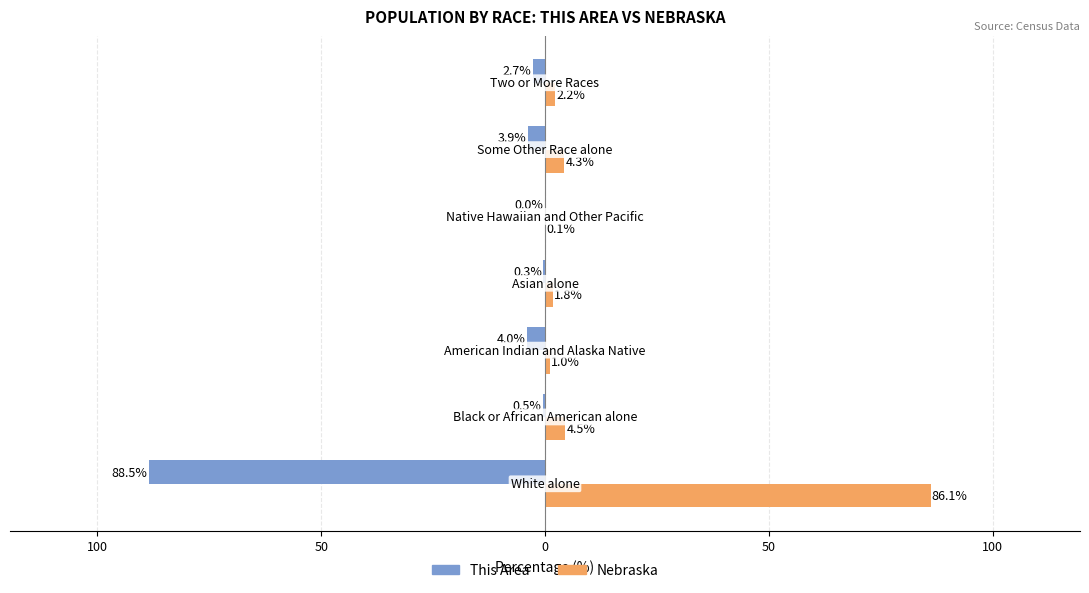

What are all the series names shown in the legend?

This Area, Nebraska